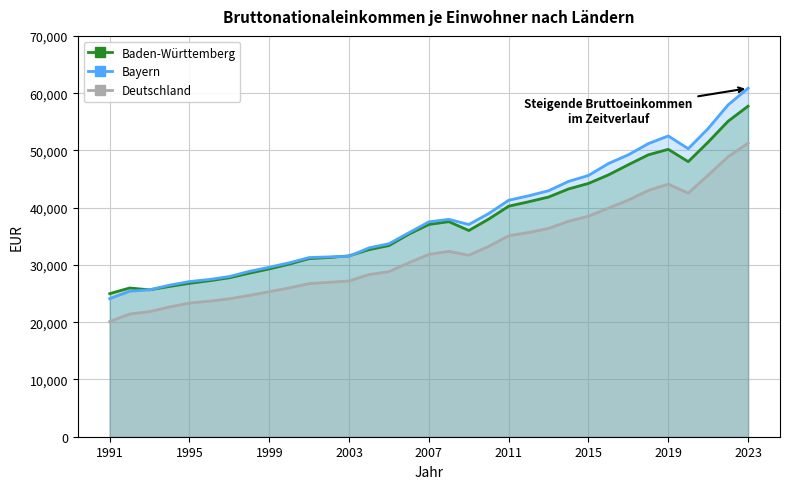

What is the minimum value for Baden-Württemberg?

24983